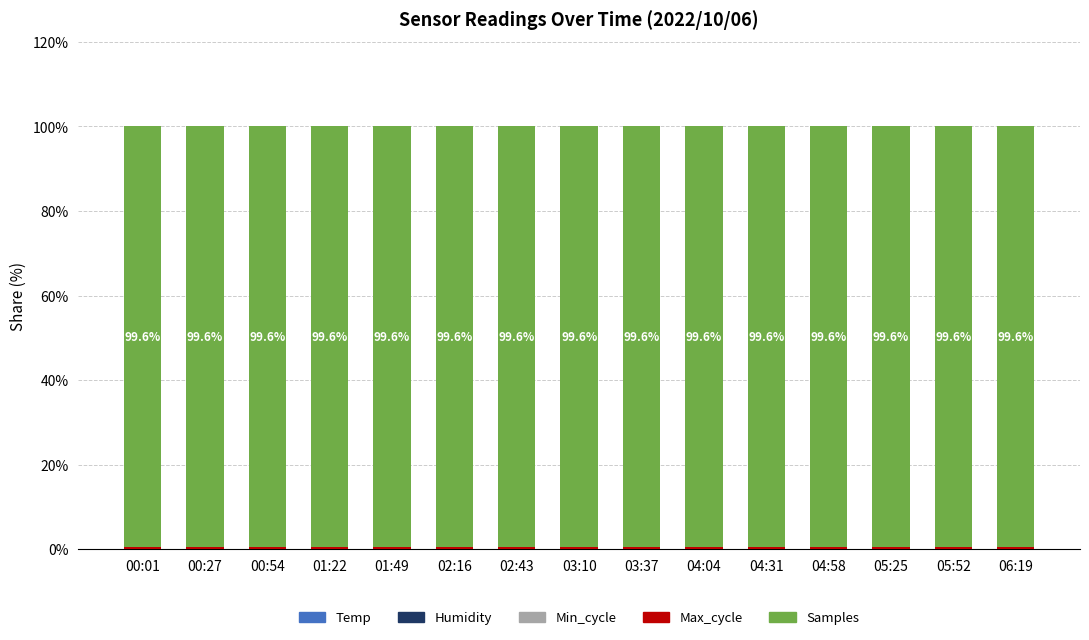

Count the Min_cycle values in the range 0 to 1.

15